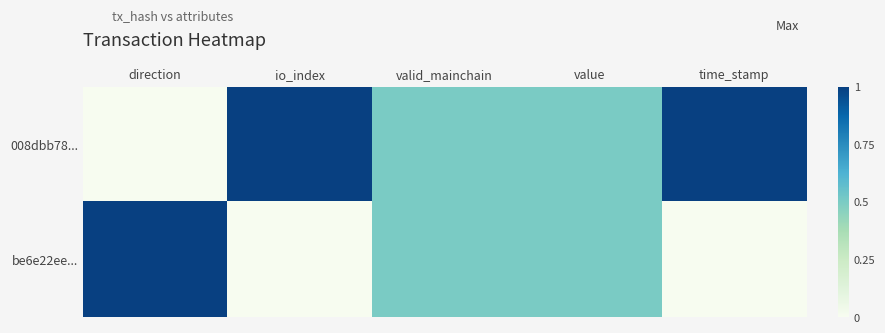

Rank the series by their maximum value, from lowest to highest.

008dbb78..., be6e22ee...